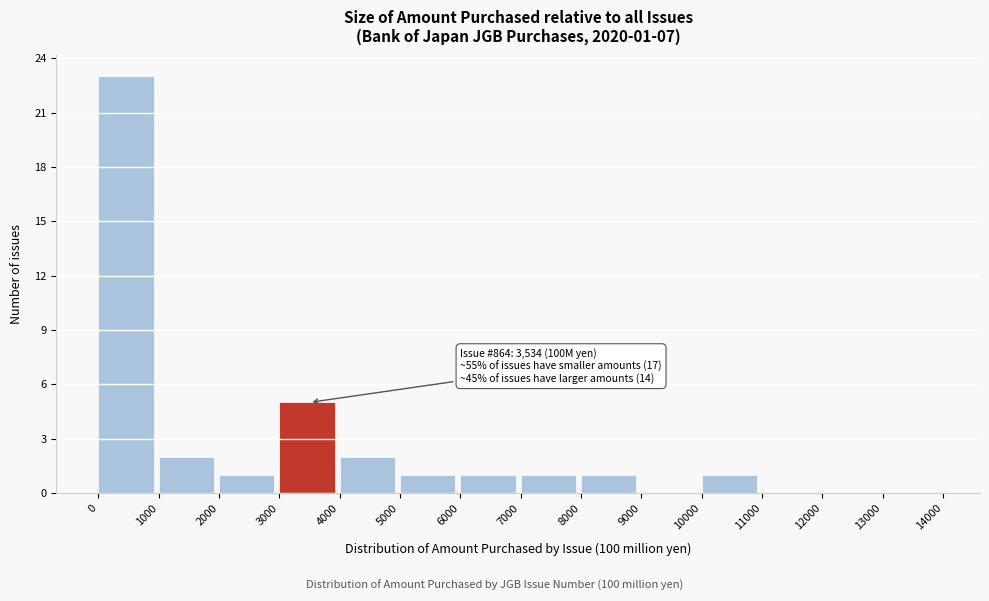

Over which range of the x-axis is the bar tallest?

0 to 1000